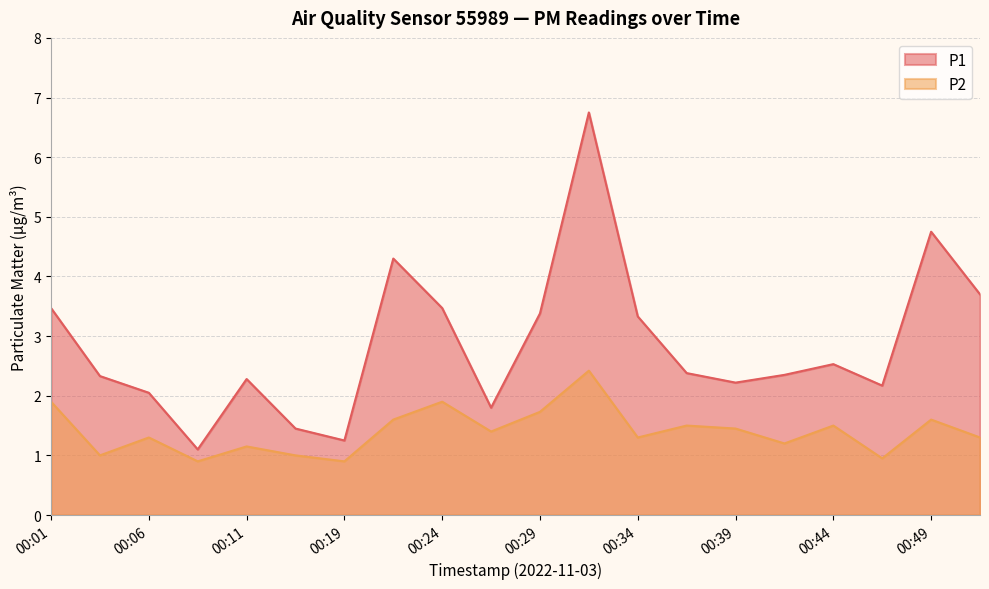

True or false: P2 and P1 intersect in this chart.

False